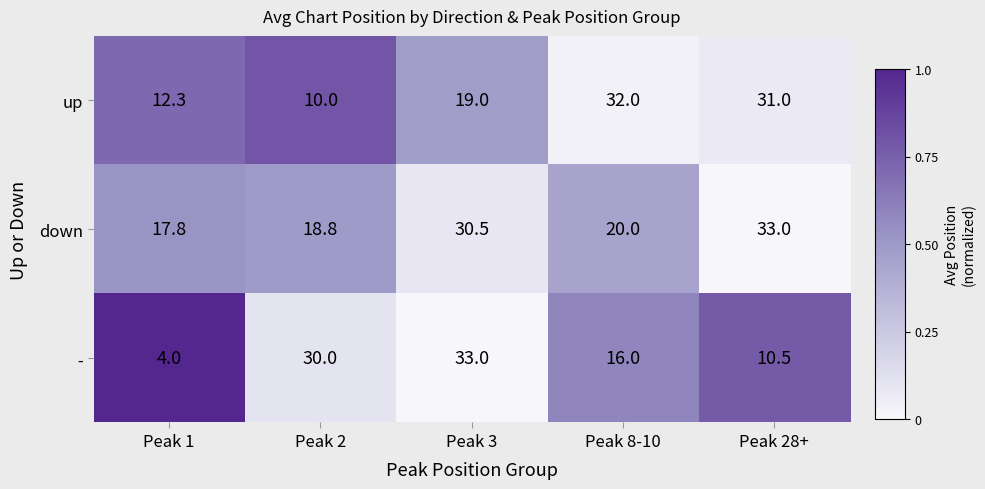

Between Peak 1 and Peak 2, which series saw the biggest shift?

-